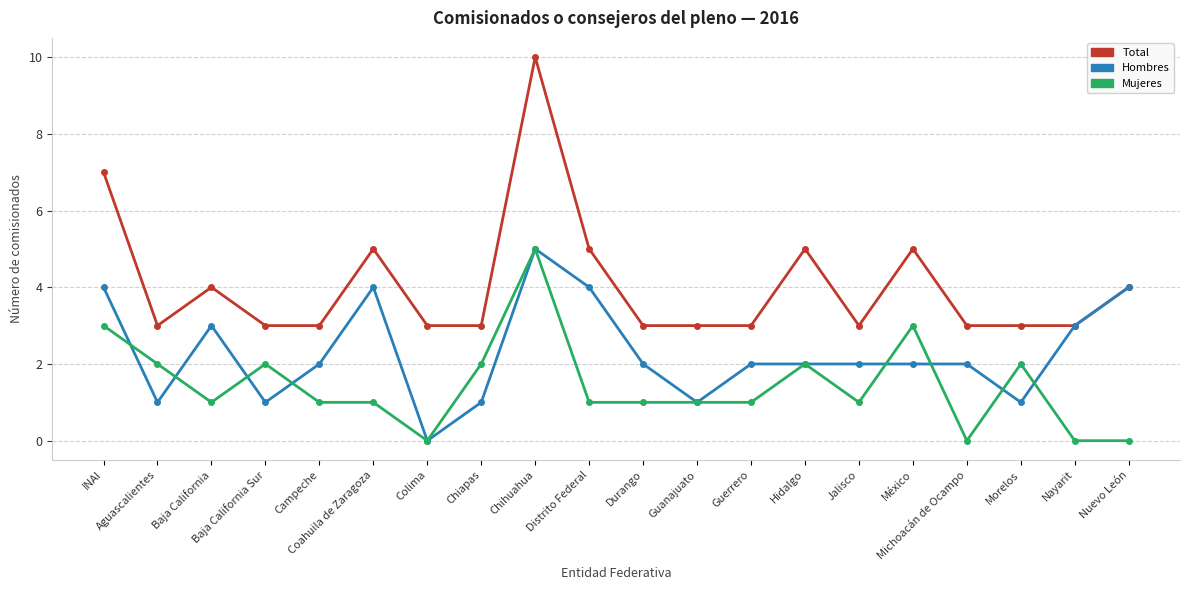

Reading left to right, list all the values displayed in this chart.

Total: INAI=7	Aguascalientes=3	Baja California=4	Baja California Sur=3	Campeche=3	Coahuila de Zaragoza=5	Colima=3	Chiapas=3	Chihuahua=10	Distrito Federal=5	Durango=3	Guanajuato=3	Guerrero=3	Hidalgo=5	Jalisco=3	México=5	Michoacán de Ocampo=3	Morelos=3	Nayarit=3	Nuevo León=4
Hombres: INAI=4	Aguascalientes=1	Baja California=3	Baja California Sur=1	Campeche=2	Coahuila de Zaragoza=4	Colima=0	Chiapas=1	Chihuahua=5	Distrito Federal=4	Durango=2	Guanajuato=1	Guerrero=2	Hidalgo=2	Jalisco=2	México=2	Michoacán de Ocampo=2	Morelos=1	Nayarit=3	Nuevo León=4
Mujeres: INAI=3	Aguascalientes=2	Baja California=1	Baja California Sur=2	Campeche=1	Coahuila de Zaragoza=1	Colima=0	Chiapas=2	Chihuahua=5	Distrito Federal=1	Durango=1	Guanajuato=1	Guerrero=1	Hidalgo=2	Jalisco=1	México=3	Michoacán de Ocampo=0	Morelos=2	Nayarit=0	Nuevo León=0